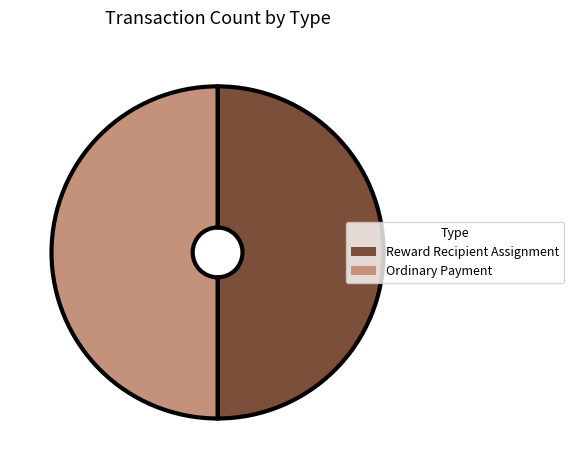

Approximately how many times larger is the value at Reward Recipient Assignment compared to Ordinary Payment?

1.0